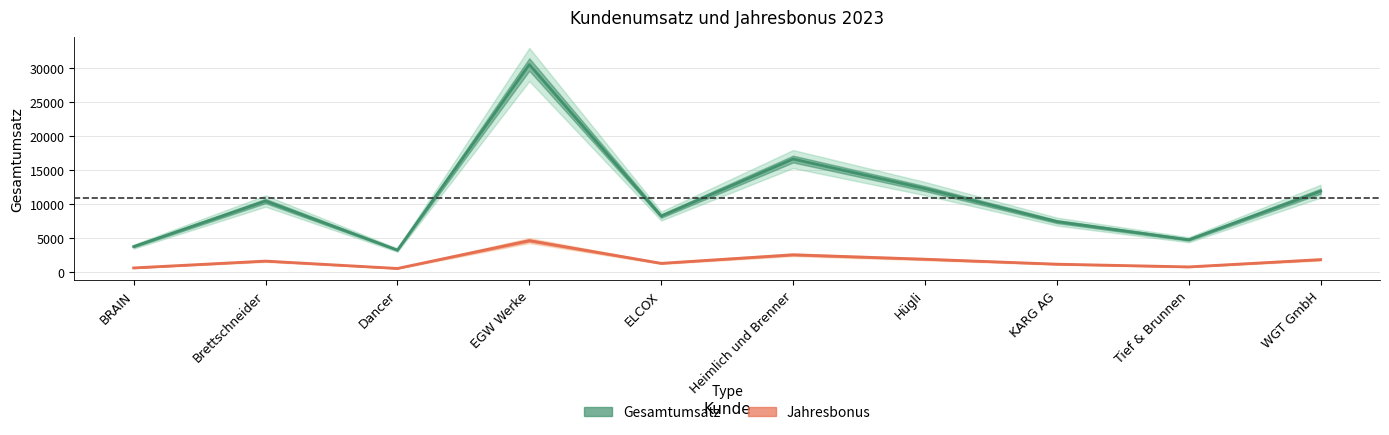

Which series has the widest spread of values?

Gesamtumsatz